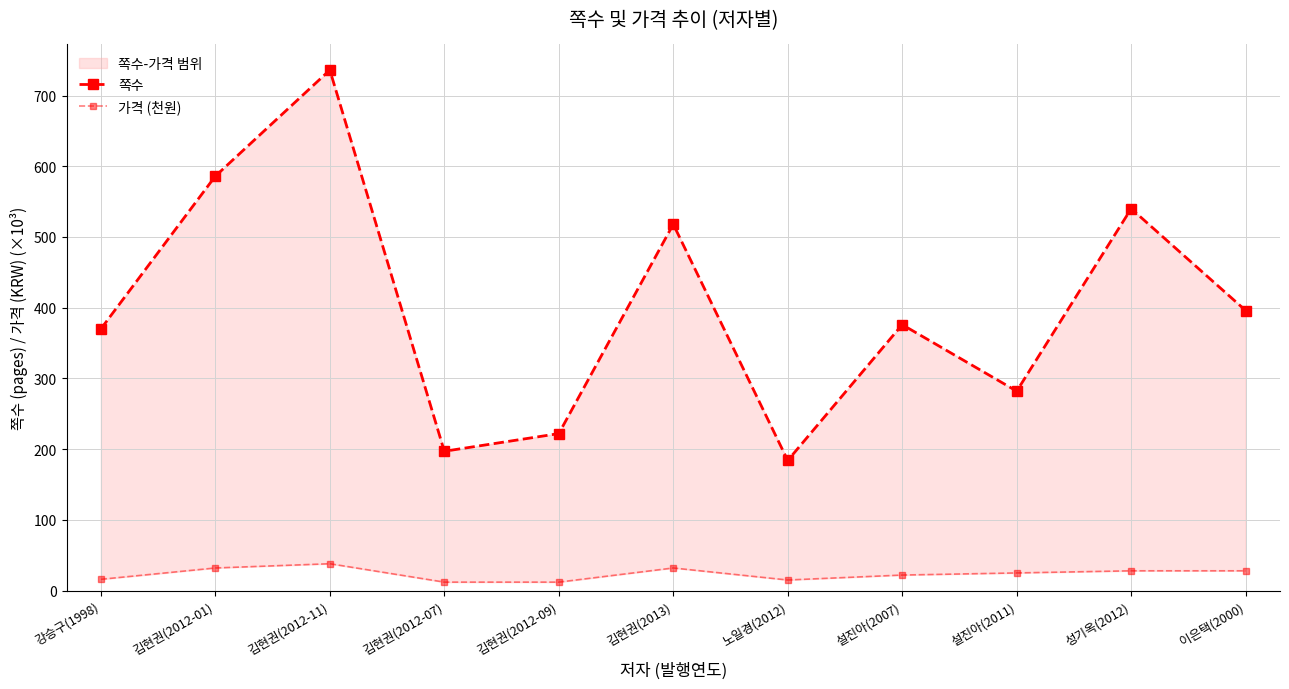

What is the label of the 10th point from the right?

김현권(2012-01)